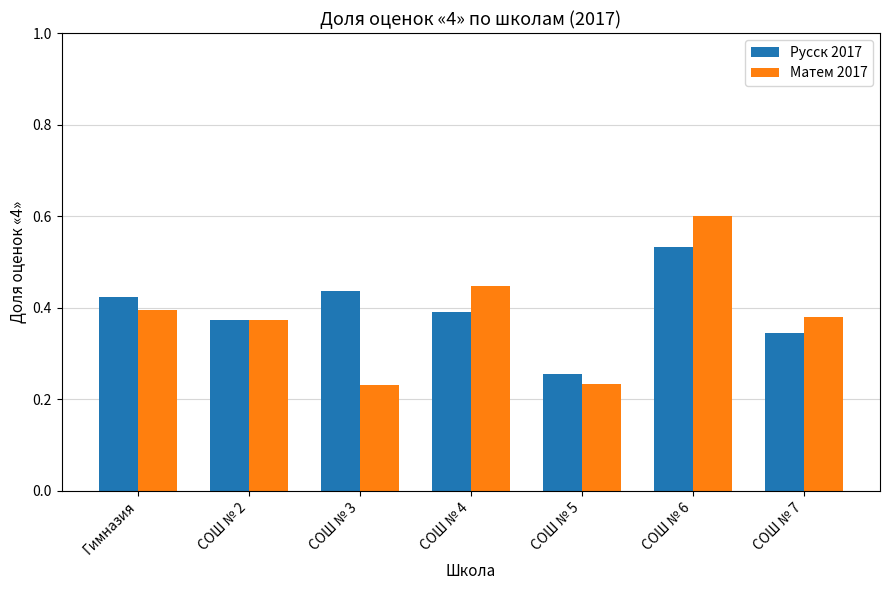

Which label corresponds to the largest value in the chart?

СОШ № 6